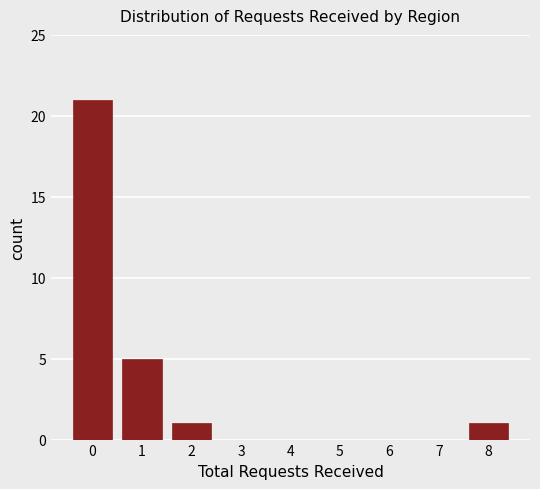

Reading left to right, transcribe all the data shown in this chart.

0=21	1=5	2=1	3=0	4=0	5=0	6=0	7=0	8=1